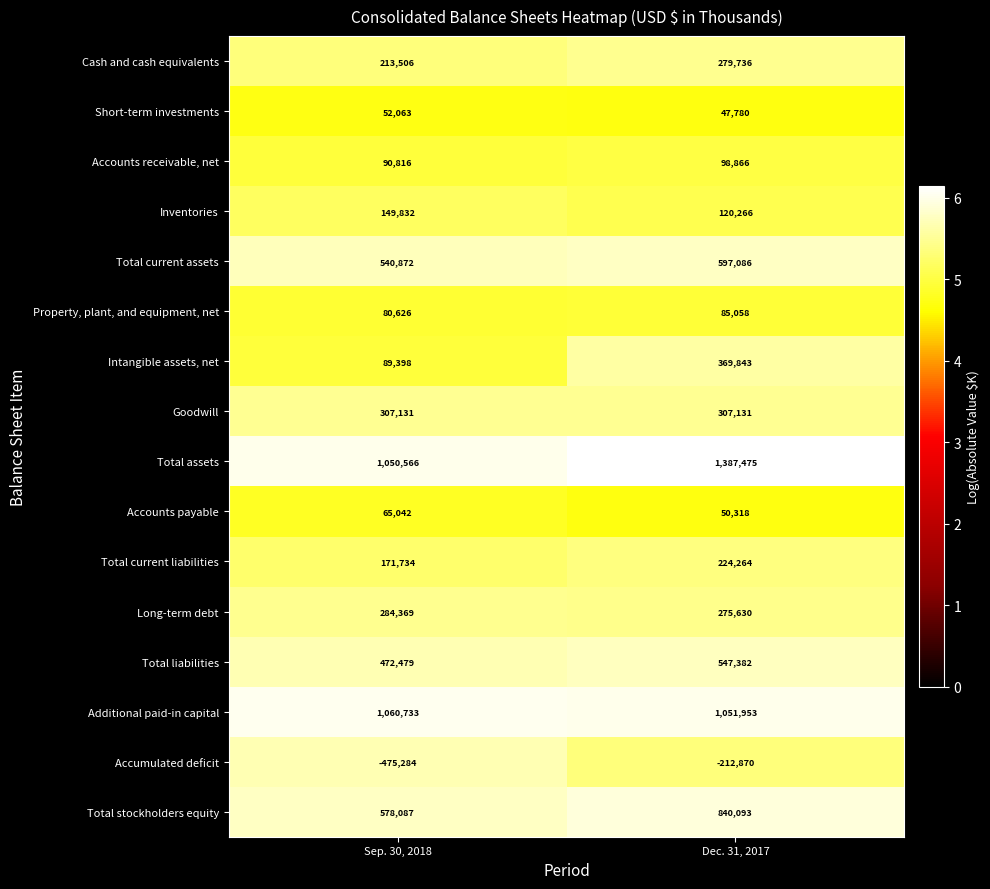

What is the minimum value for Total current assets?

540872